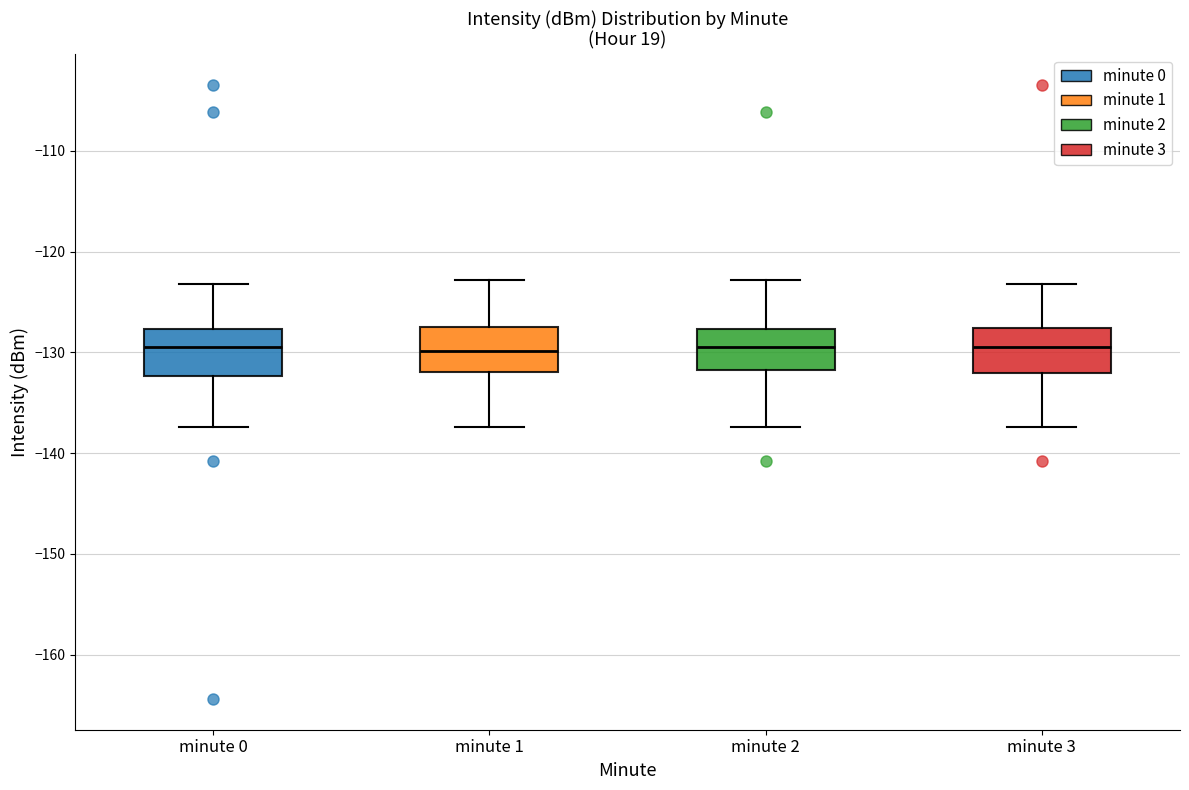

Reading left to right, read every box against the y-axis: the position of its median line, the range the box covers, and the ends of its whiskers. The values are not printed on the chart, so give them approximately, as read against the axis.

minute 0: median -129, box -132 to -128, whiskers -137 to -123
minute 1: median -130, box -132 to -127, whiskers -137 to -123
minute 2: median -129, box -132 to -128, whiskers -137 to -123
minute 3: median -129, box -132 to -128, whiskers -137 to -123